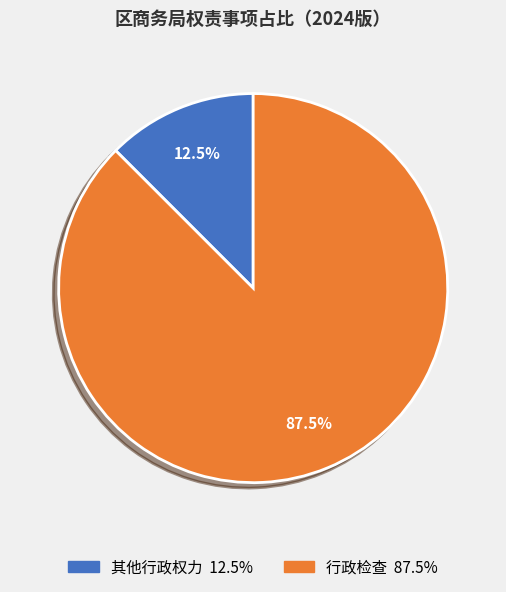

Which slice is the smallest?

其他行政权力